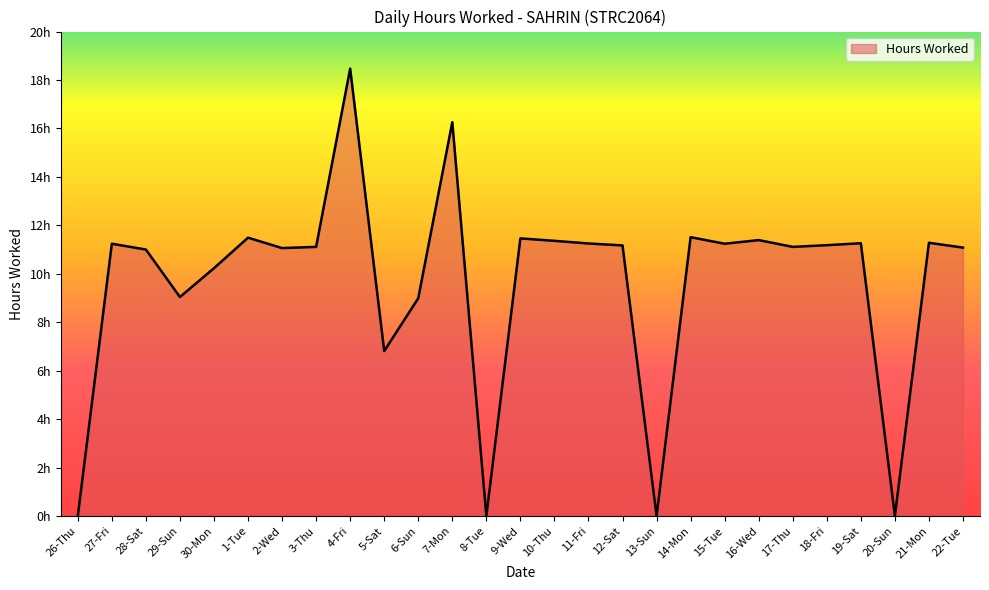

What position from the left is 17-Thu?

22